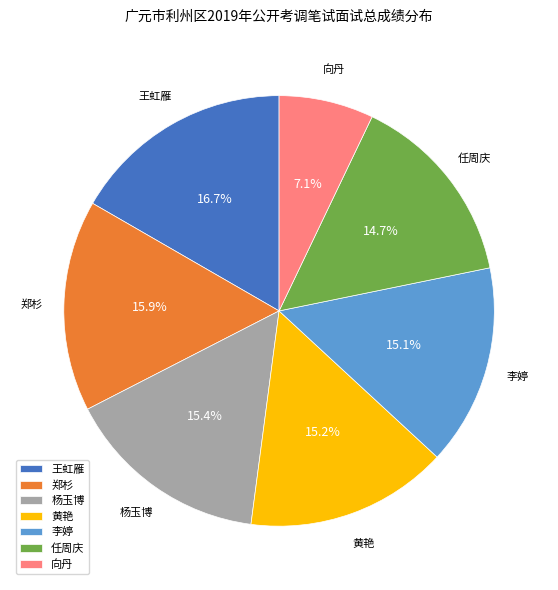

Which has a higher value, 向丹 or 李婷?

李婷